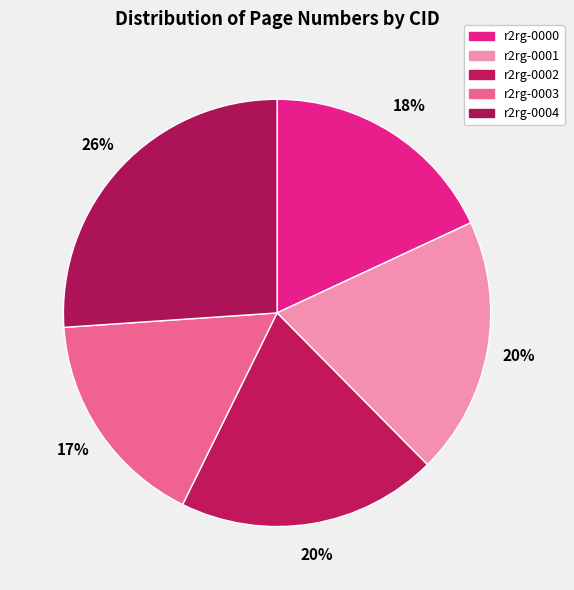

Does r2rg-0000 represent more than half of the total?

No